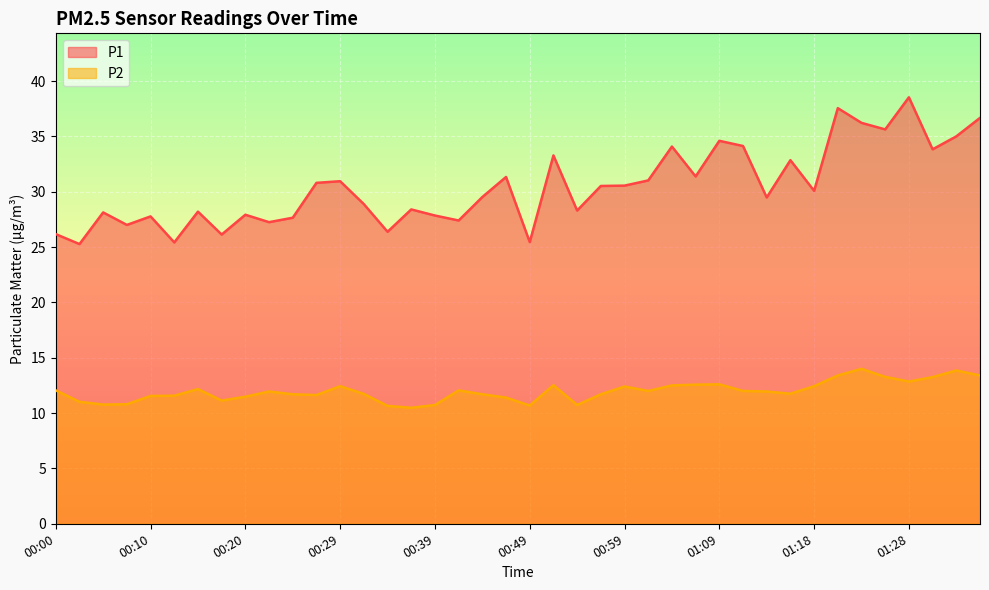

Does the chart display data point markers on the line(s)?

No